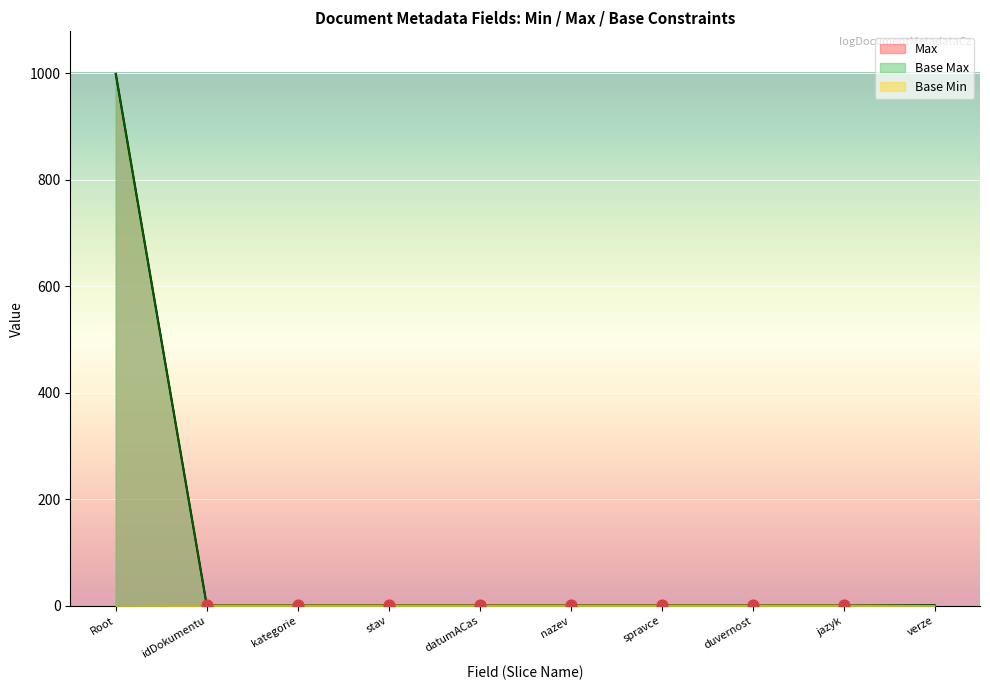

Which series has the largest total across all categories?

Max